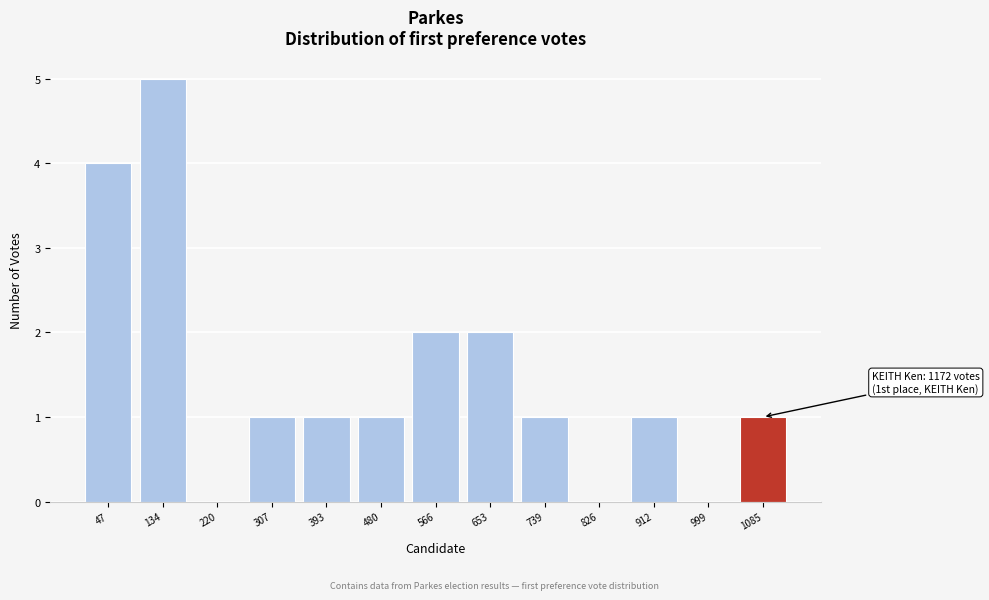

Reading right to left, transcribe all the data shown in this chart.

1085=1	999=0	912=1	826=0	739=1	653=2	566=2	480=1	393=1	307=1	220=0	134=5	47=4